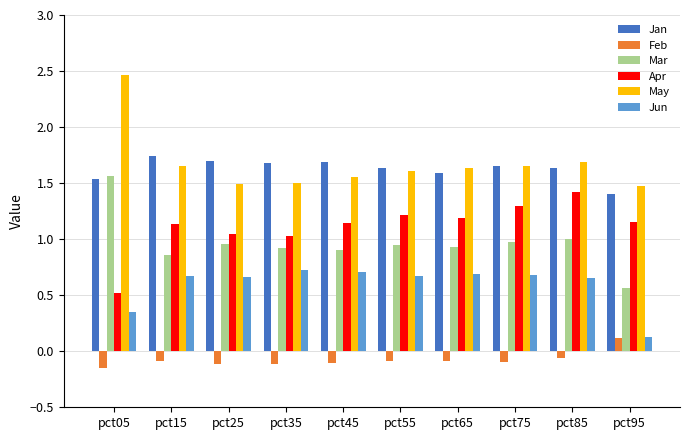

At pct65, list the series in order from smallest to largest.

Feb, Jun, Mar, Apr, Jan, May